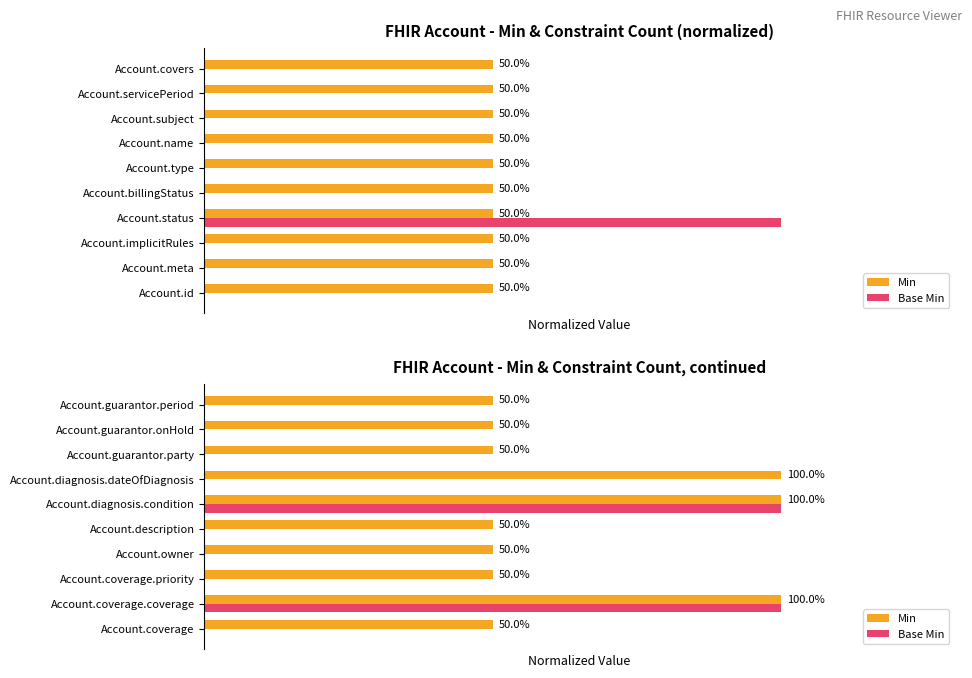

How many data points in Base Min are above 0?

2